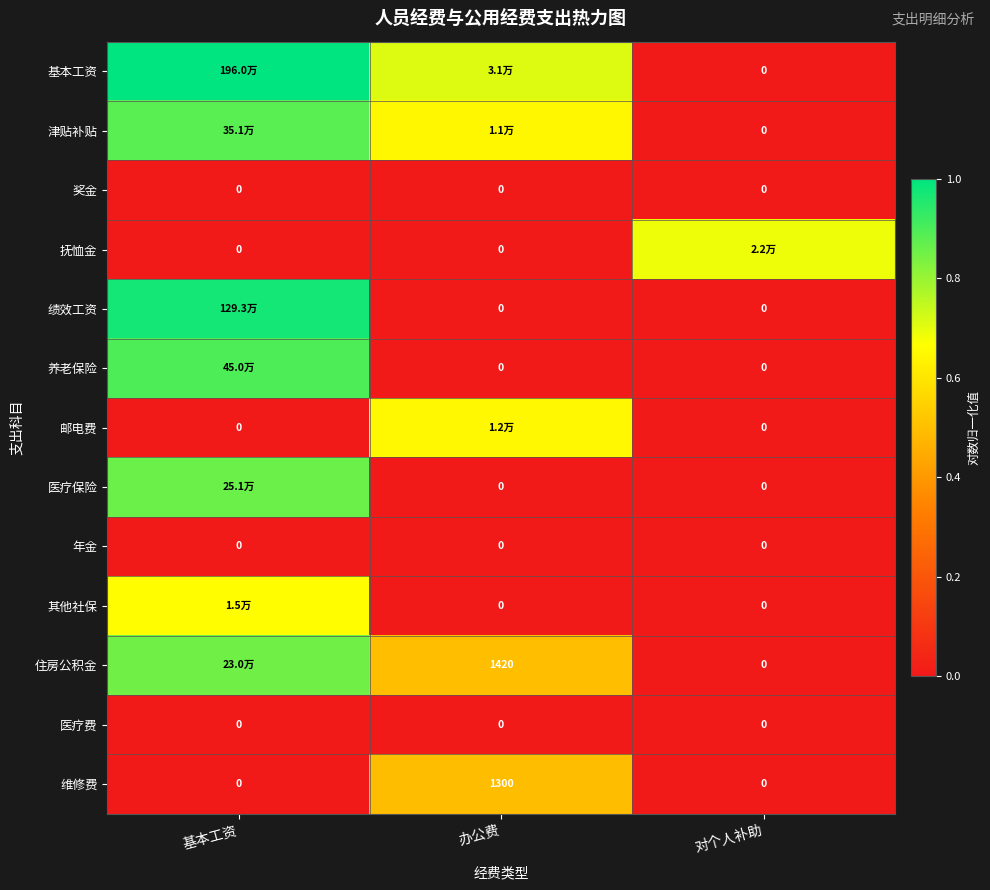

How many distinct data groups are displayed?

13